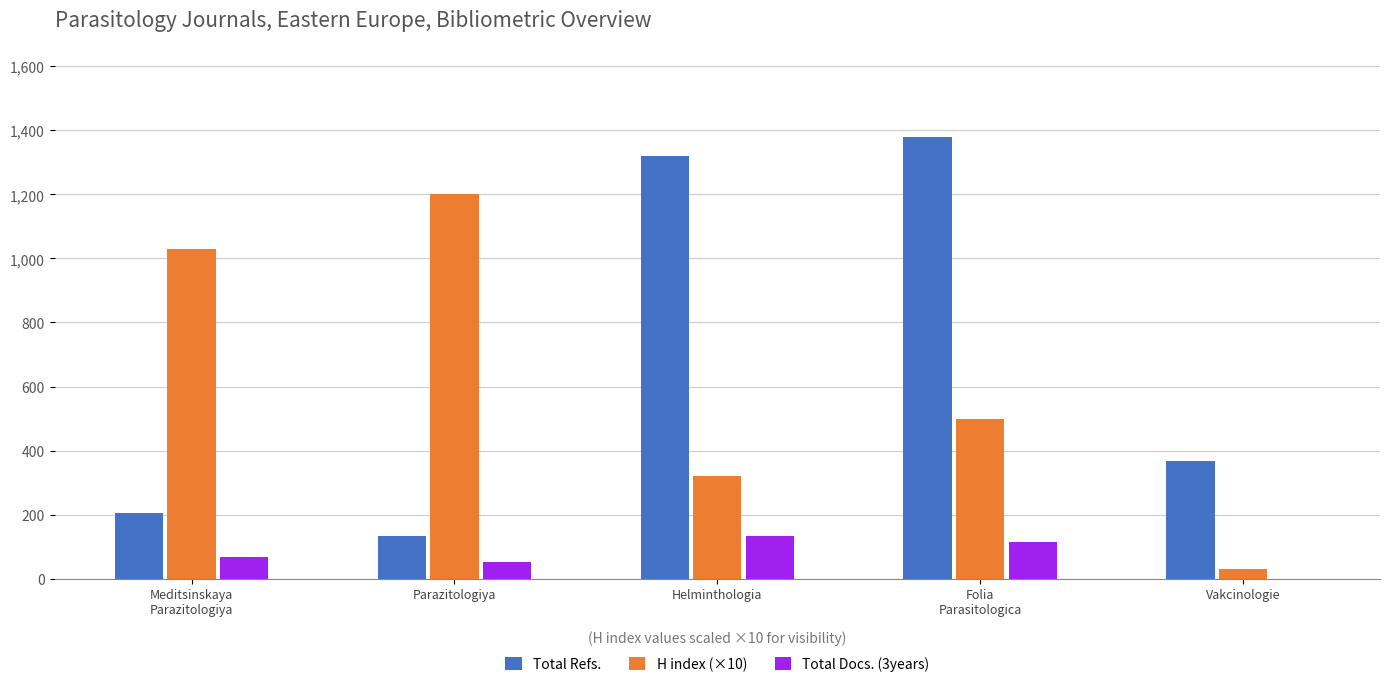

What is the sum of all H index (×10) values?

3080